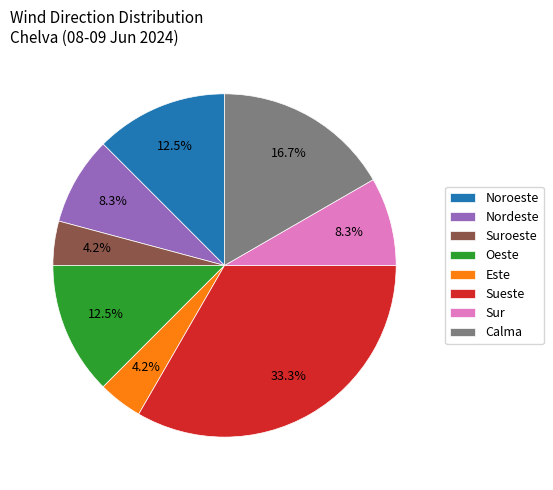

To the nearest percent, what is the difference between the Noroeste and Sur slice percentages?

4%